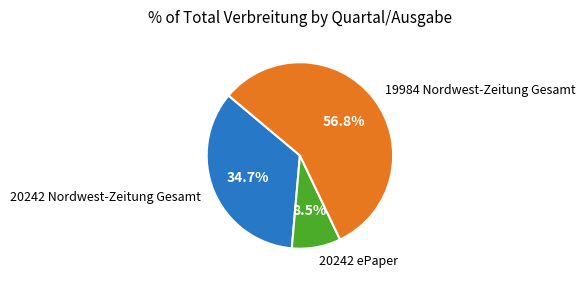

How many slices are in this pie chart?

3